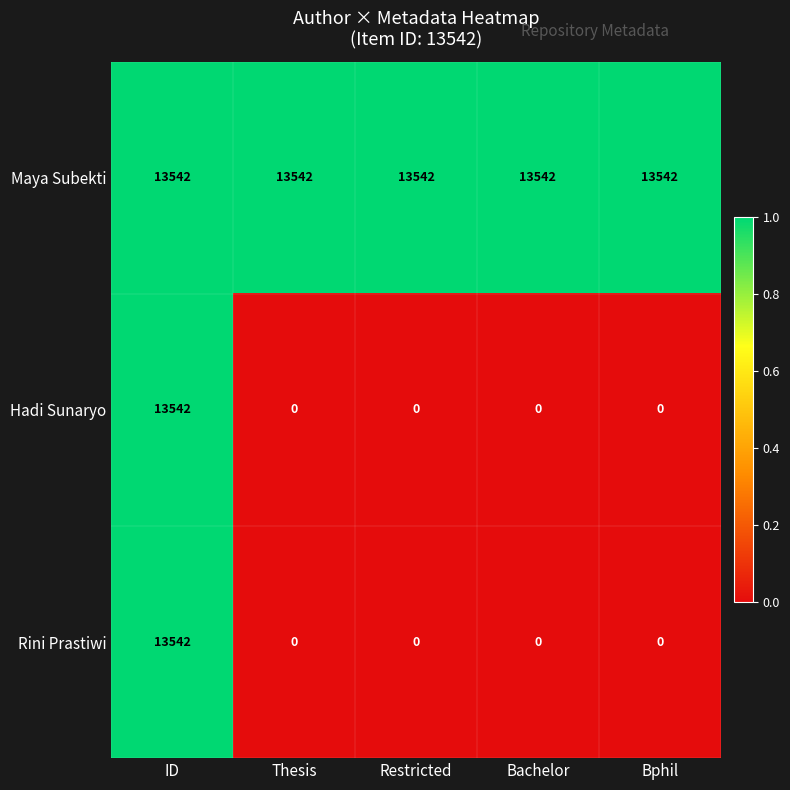

What is the total value across all series at Restricted?

13542